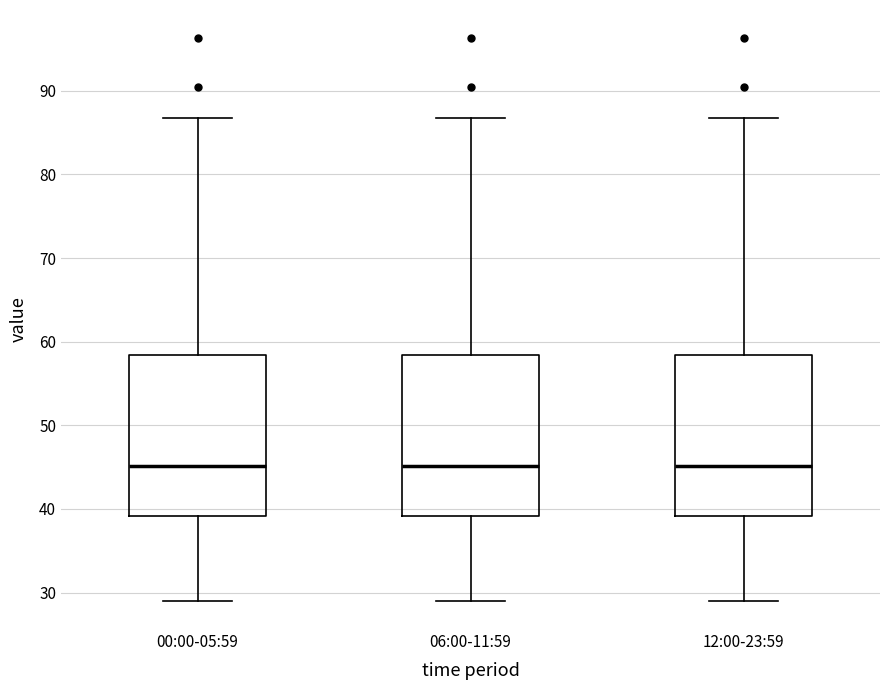

Where is the lower edge of the box for 00:00-05:59 on the y-axis? The values are not printed on the chart, so give them approximately, as read against the axis.

39